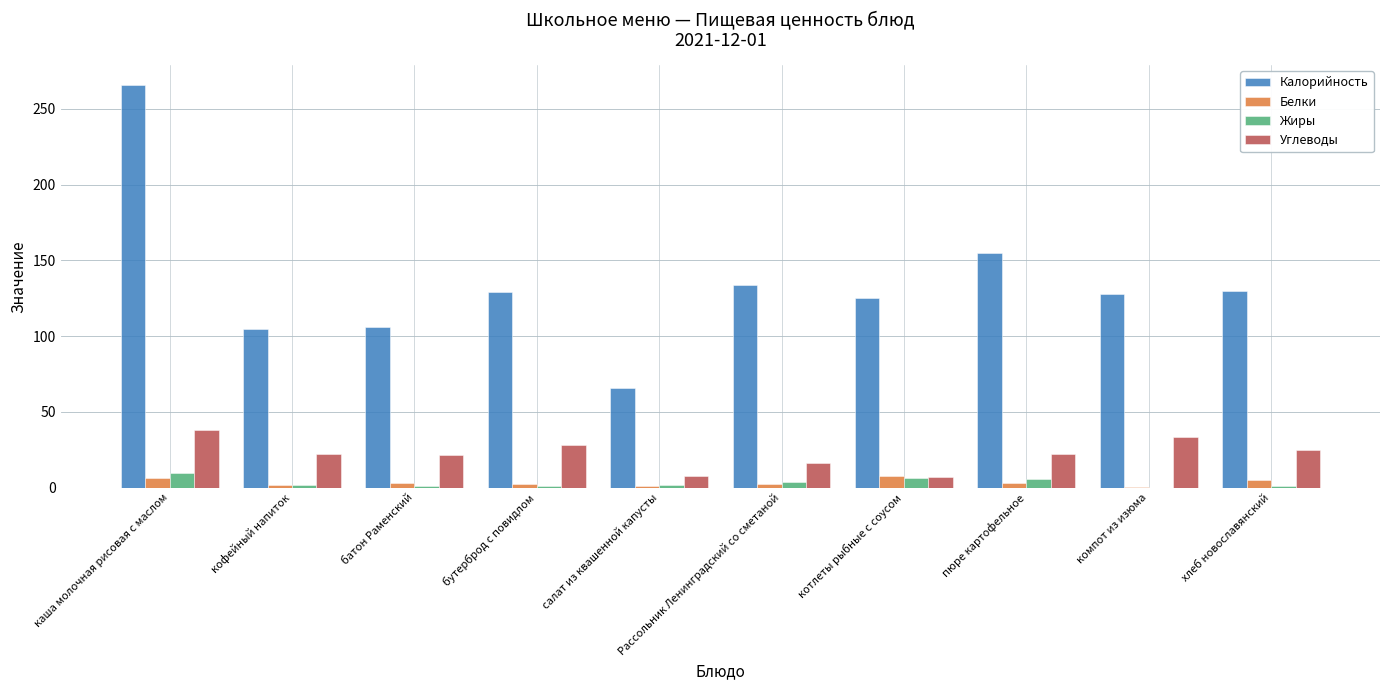

Which series has the largest range (max minus min)?

Калорийность